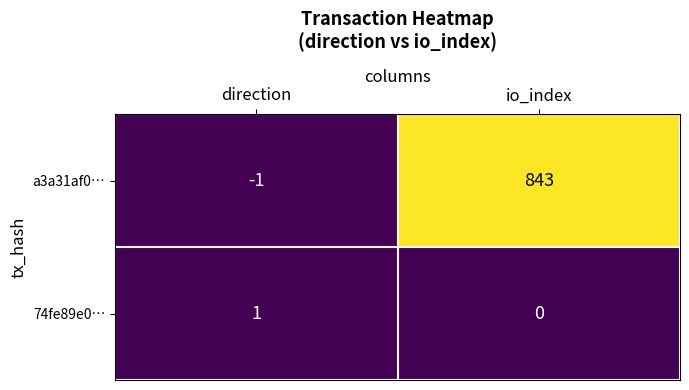

Which series has the largest total across all categories?

a3a31af0…